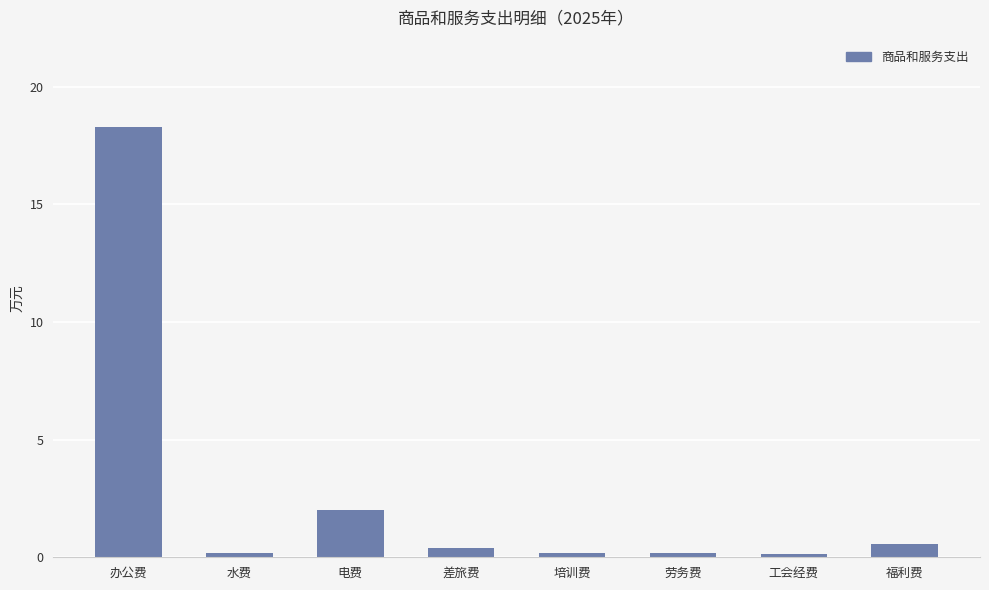

What is the sum of the values at 差旅费 and 培训费?

0.6